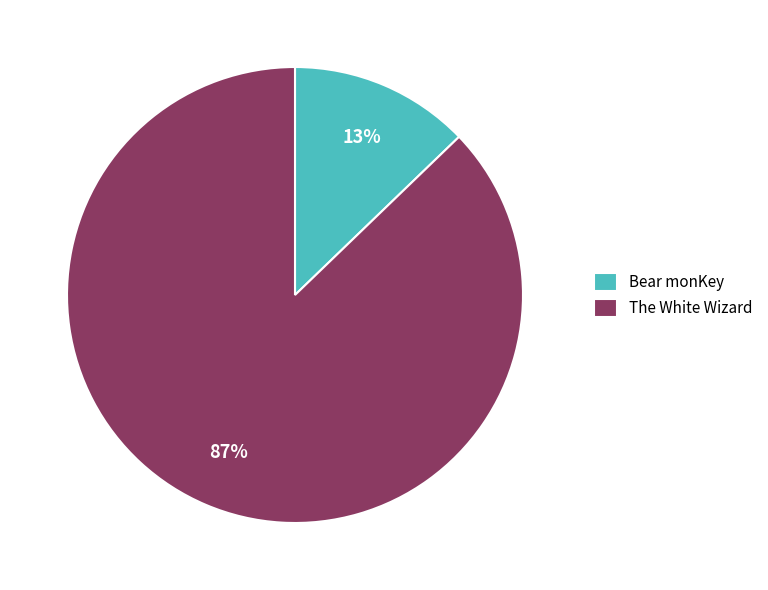

Do The White Wizard and Bear monKey together represent more than half of the pie?

Yes